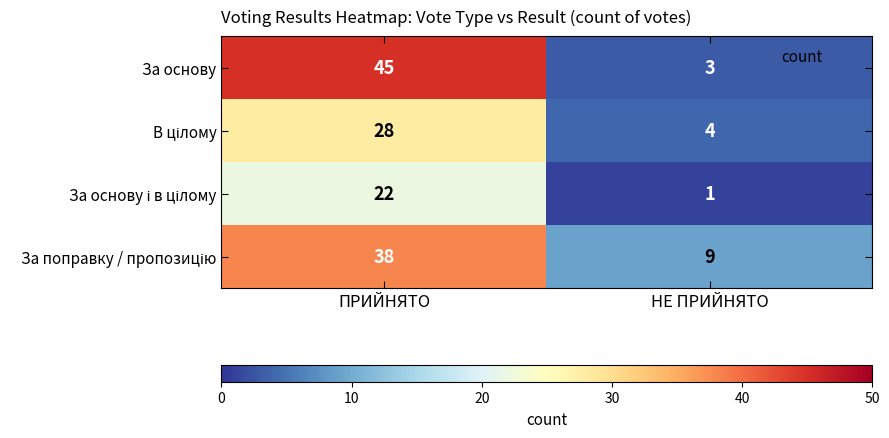

Which series has the widest spread of values?

За основу